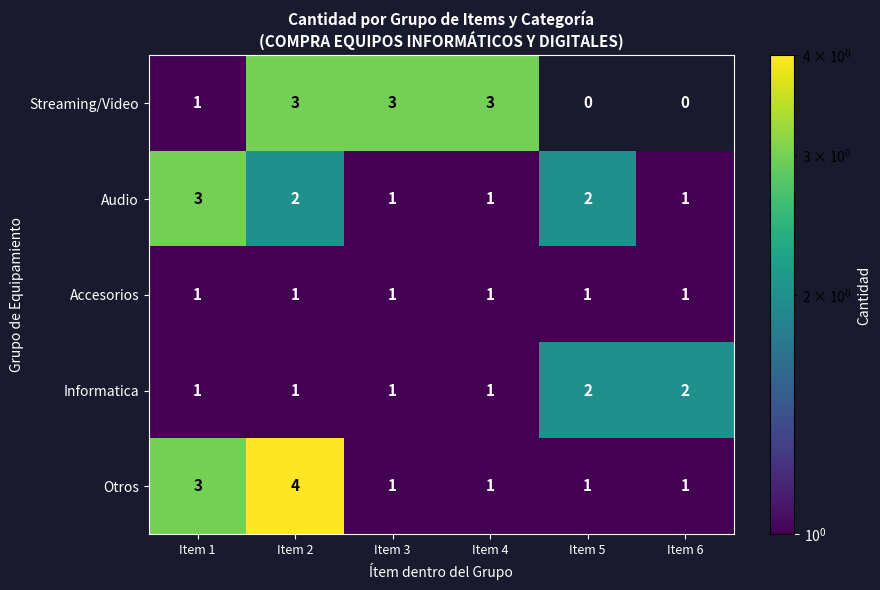

The value of Streaming/Video at Item 6 is -1. True or false?

False